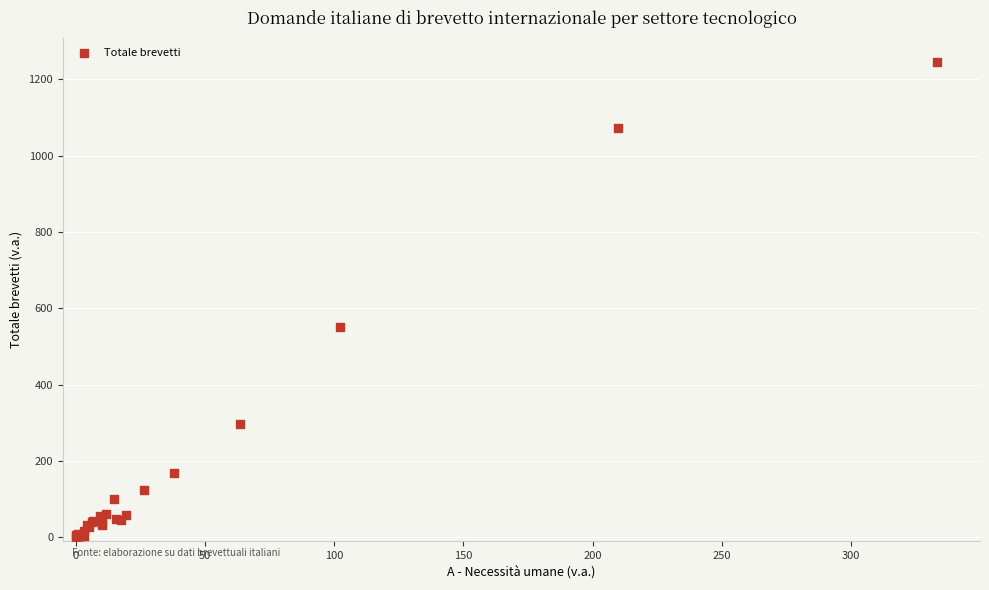

What Y value in the scatter plot is closest to 624?

550.6